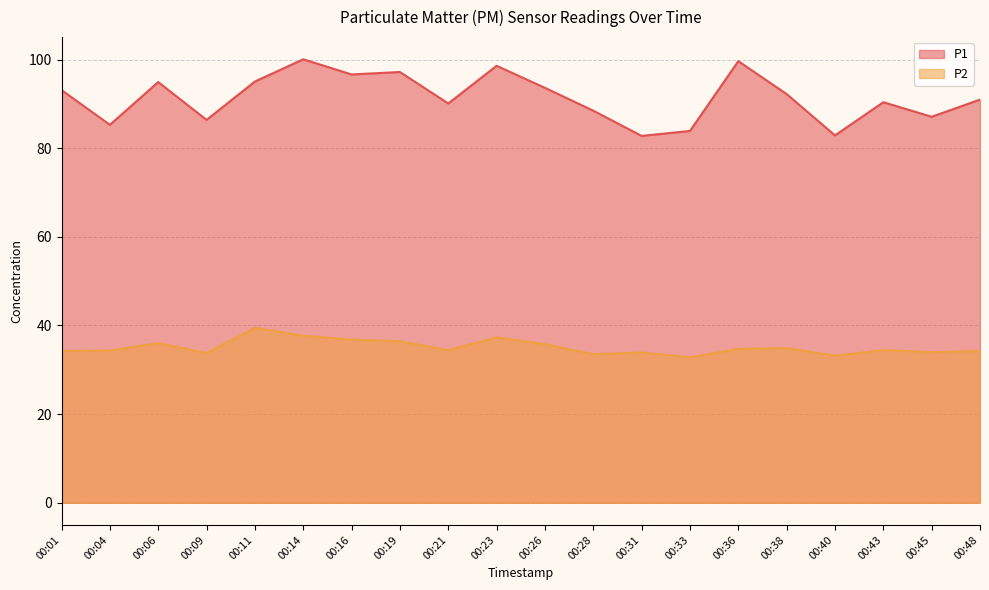

Rank the categories by P2 value from lowest to highest.

00:33, 00:40, 00:28, 00:09, 00:31, 00:45, 00:48, 00:01, 00:04, 00:21, 00:43, 00:36, 00:38, 00:26, 00:06, 00:19, 00:16, 00:23, 00:14, 00:11